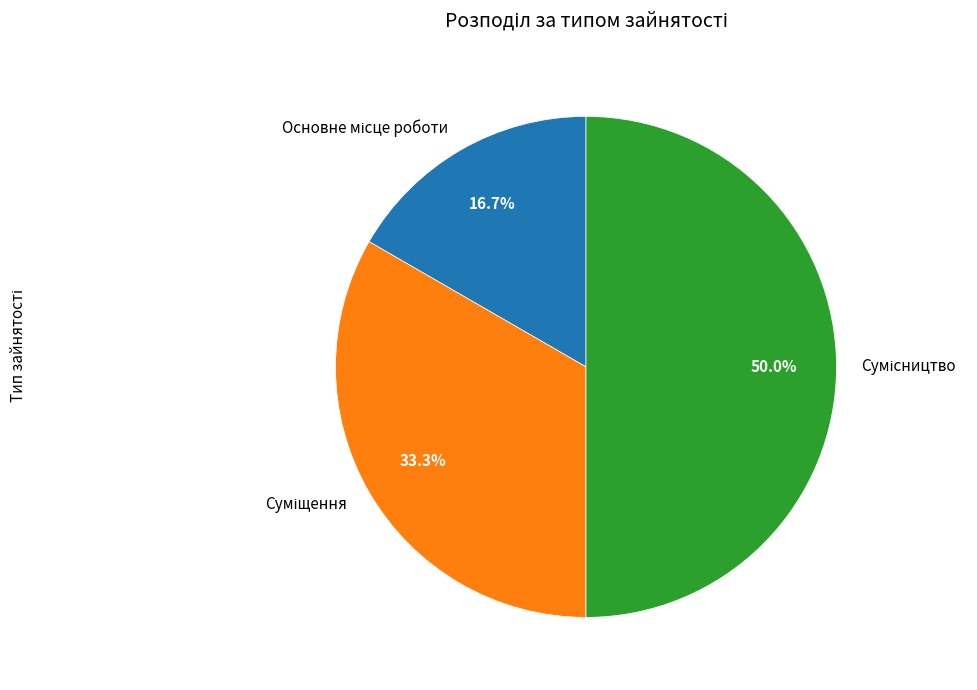

Between Сумісництво and Суміщення, which is larger?

Сумісництво